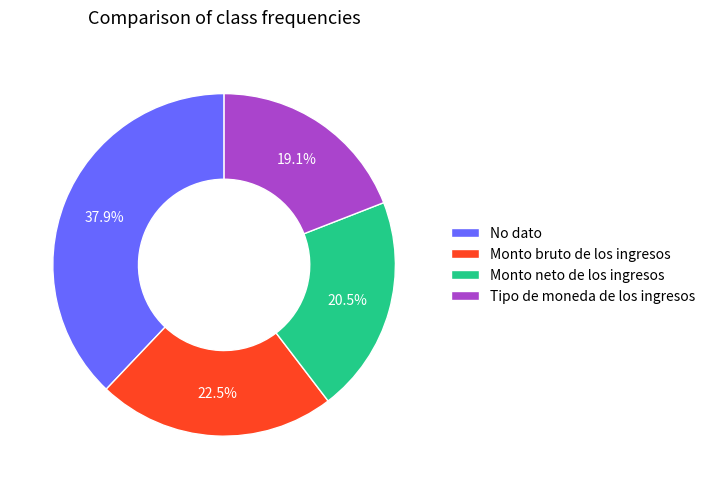

Count the number of slices in the pie.

4